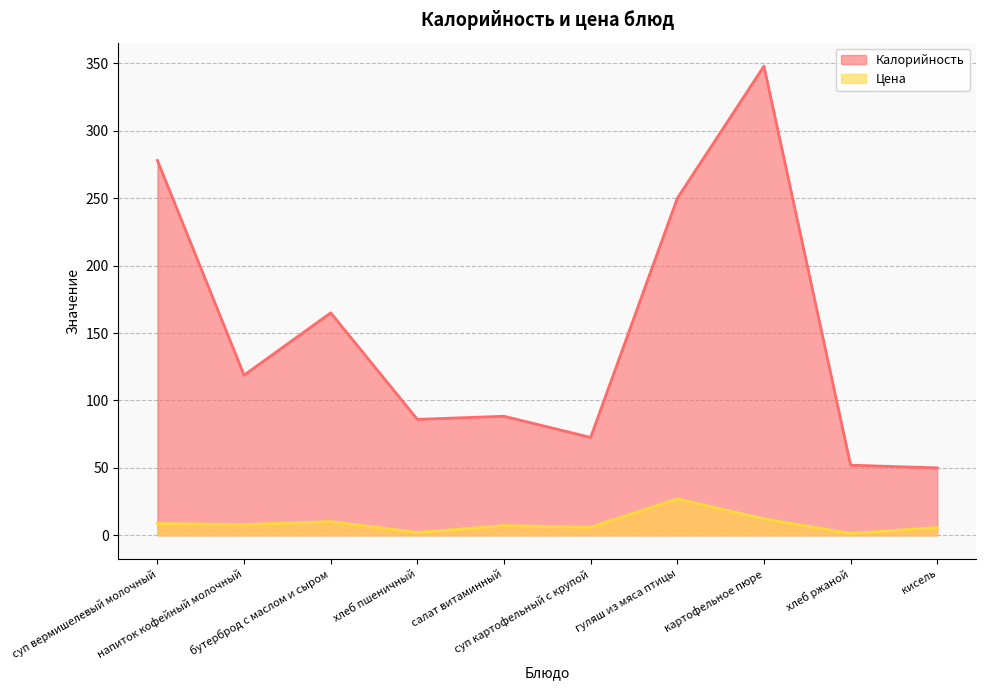

What is the difference between the maximum and minimum values in the Цена series?

25.6